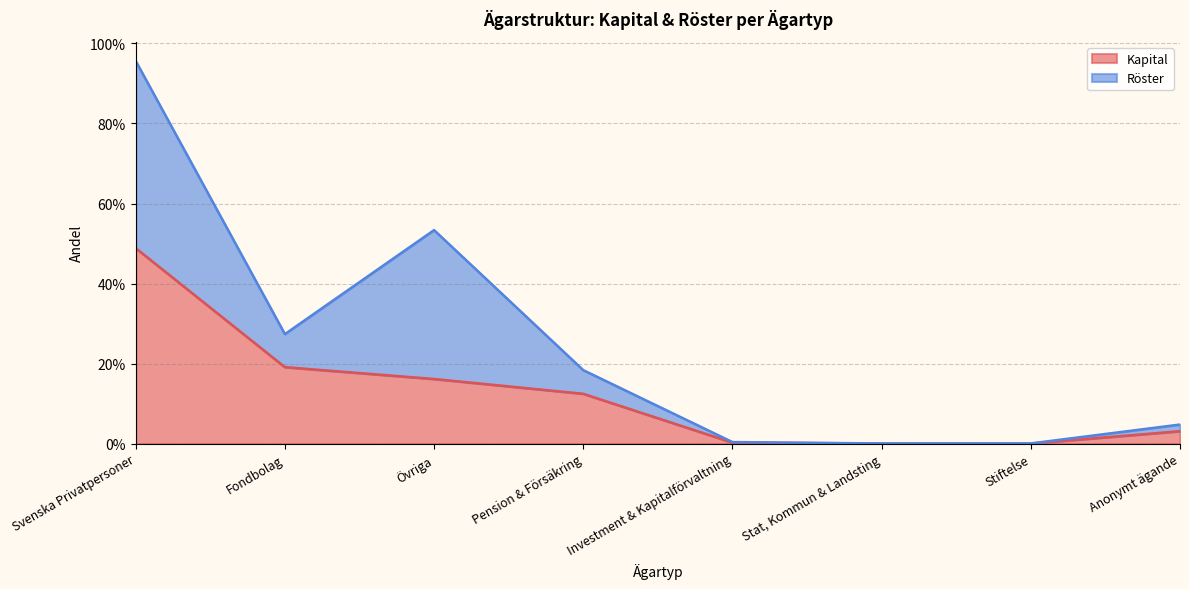

Does the chart have visible grid lines?

Yes